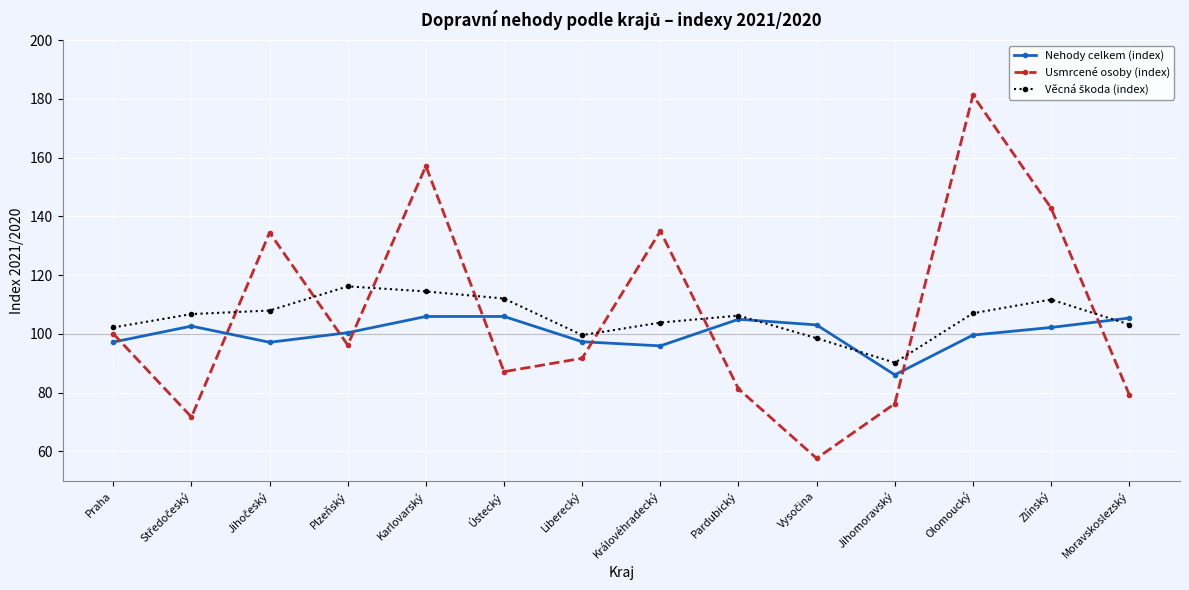

Which category has the highest value across all series?

Olomoucký